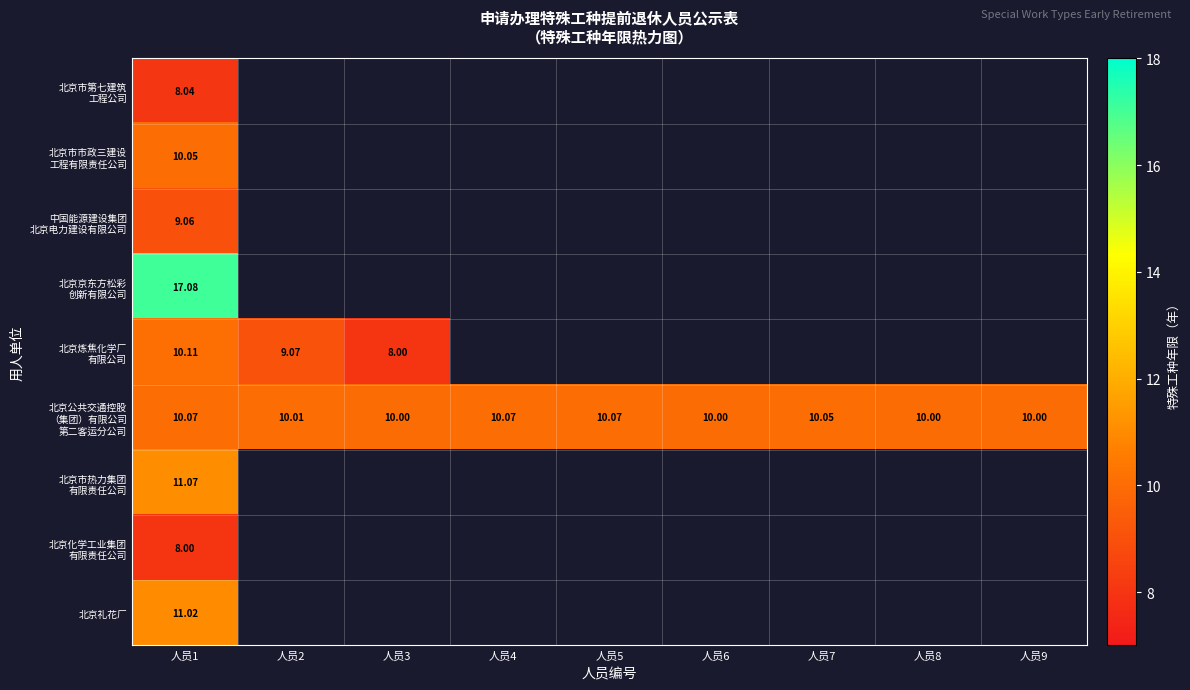

How many categories are shown in the chart?

9